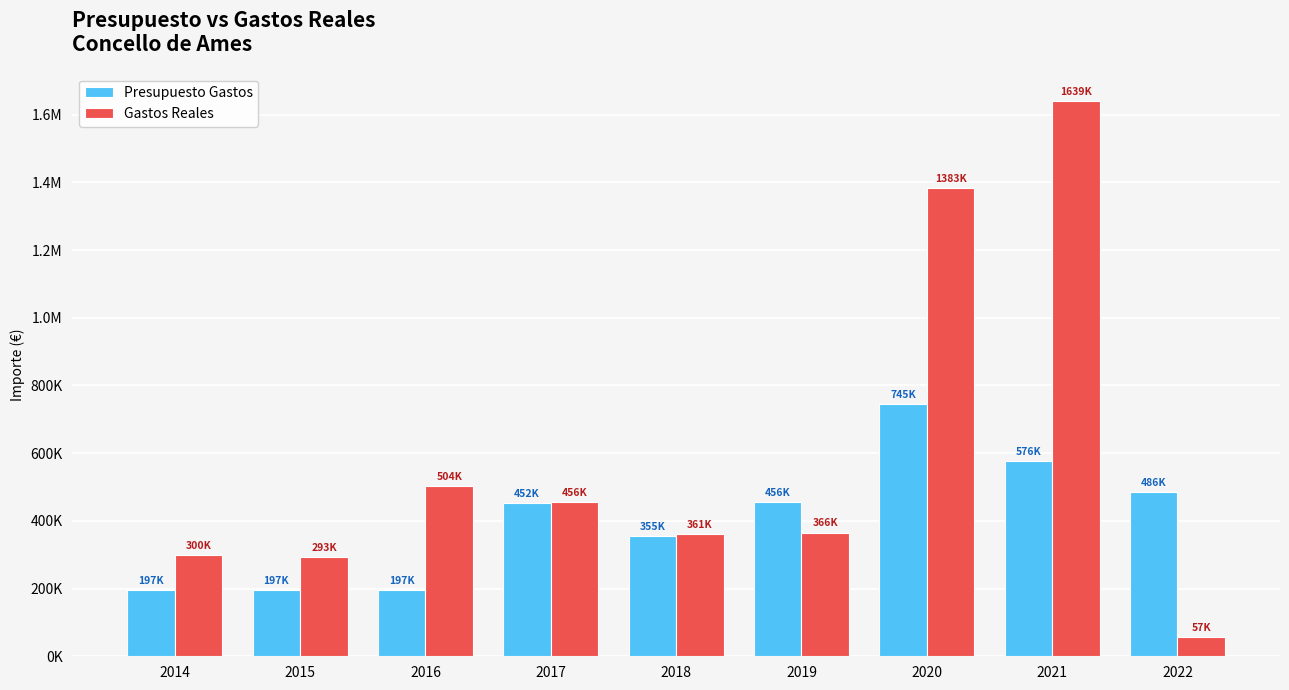

The Presupuesto Gastos series shows 485601.6 at 2022. True or false?

True